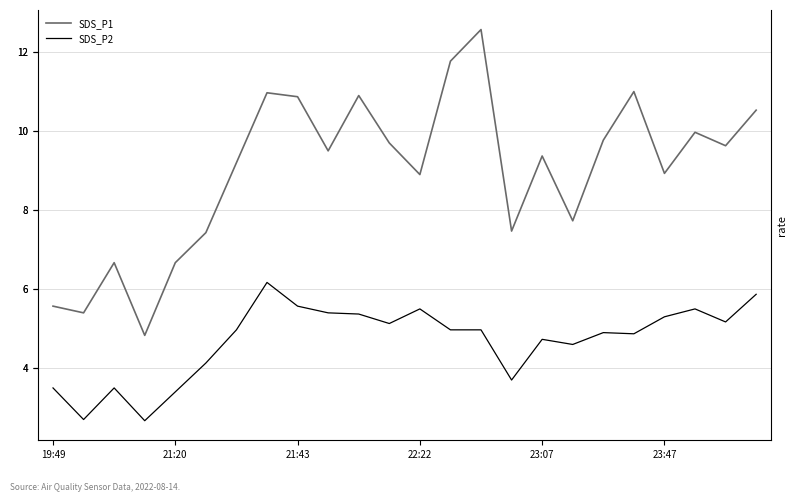

What is the total value across all series at 11?

14.8